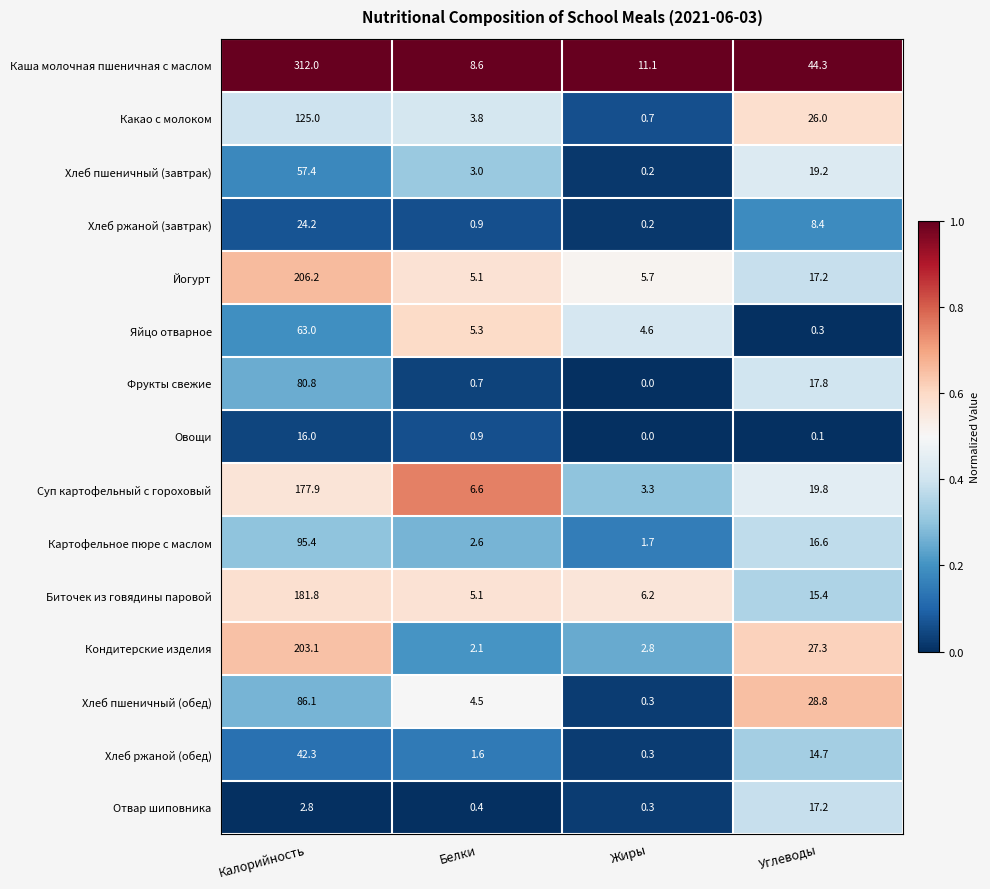

Between Жиры and Углеводы, which series saw the biggest shift?

Каша молочная пшеничная с маслом